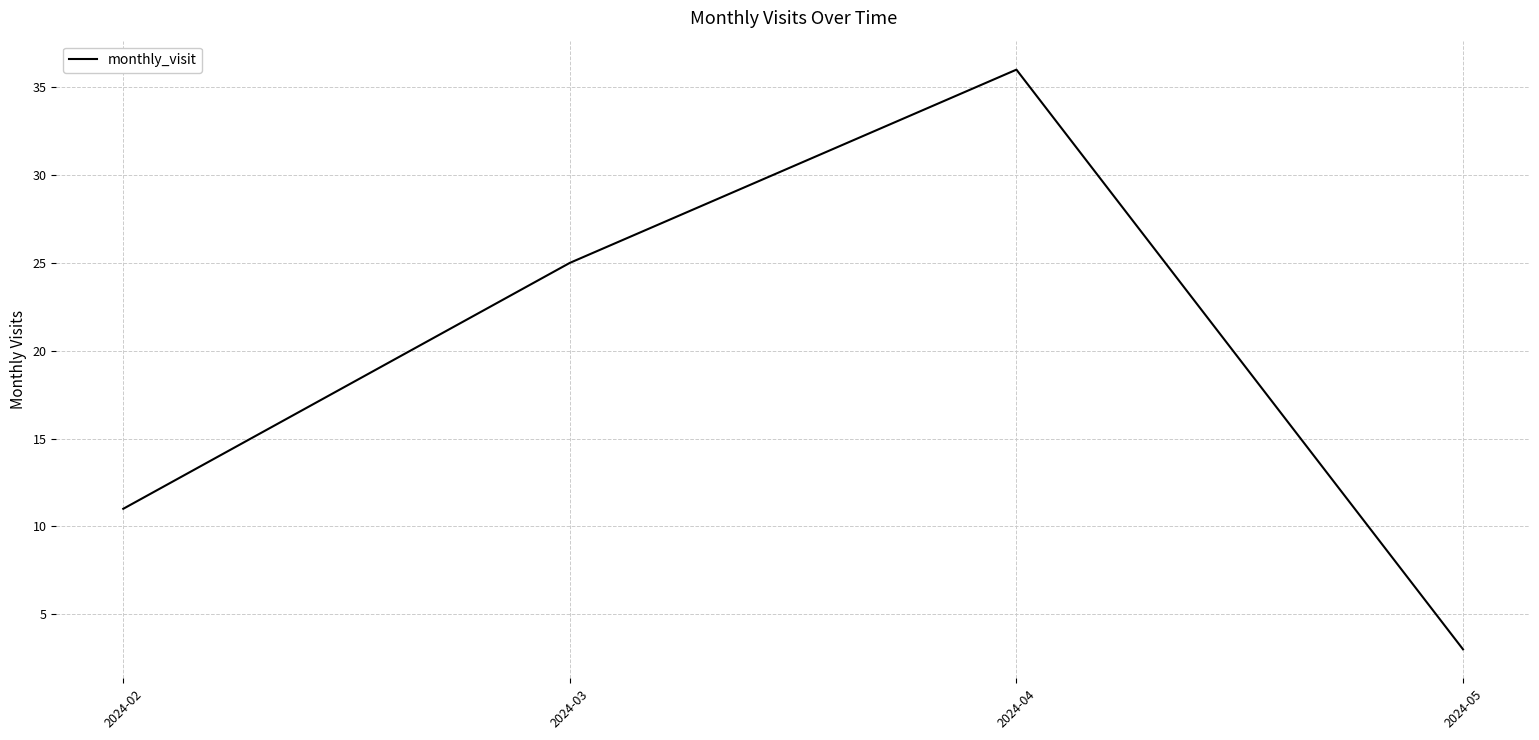

Reading left to right, extract all data points from this chart.

2024-02=11	2024-03=25	2024-04=36	2024-05=3